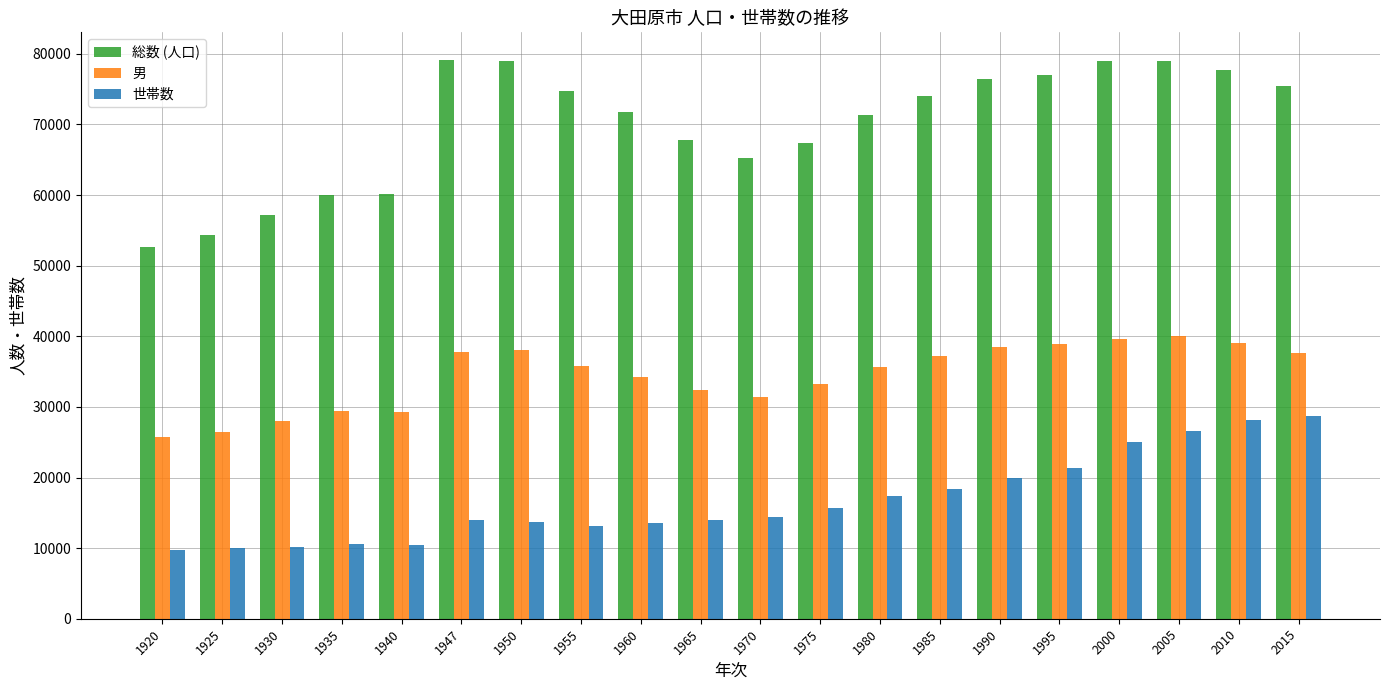

Is it true that 世帯数 equals 7599 at 1950?

False